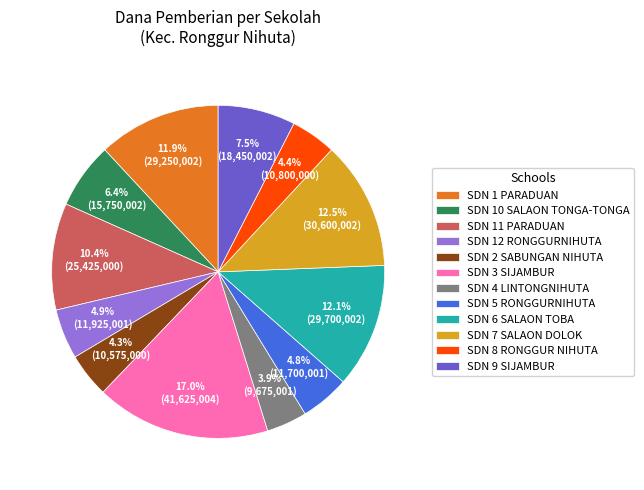

Between SDN 9 SIJAMBUR and SDN 12 RONGGURNIHUTA, which is larger?

SDN 9 SIJAMBUR